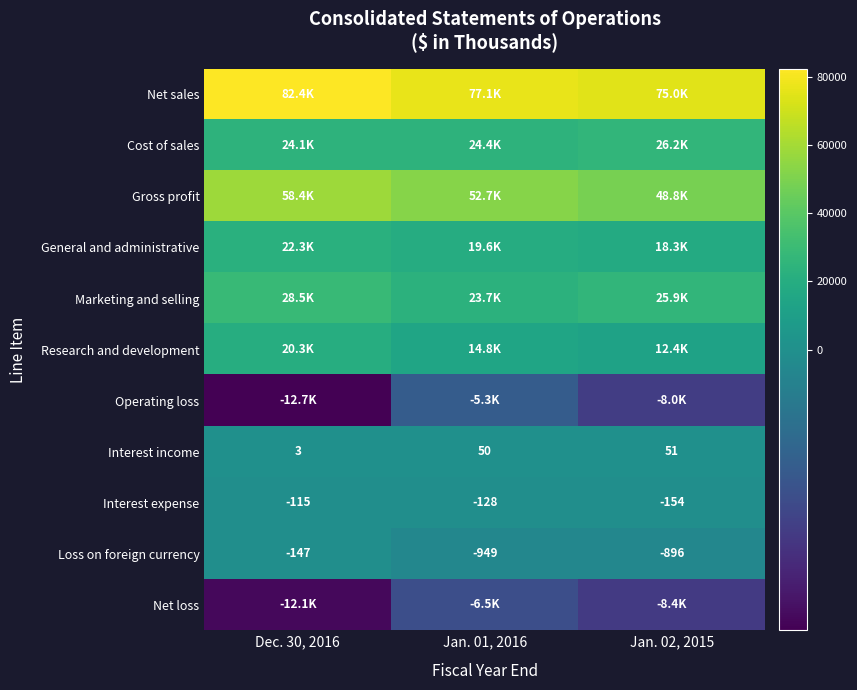

The Interest expense series shows -32 at Jan. 01, 2016. True or false?

False